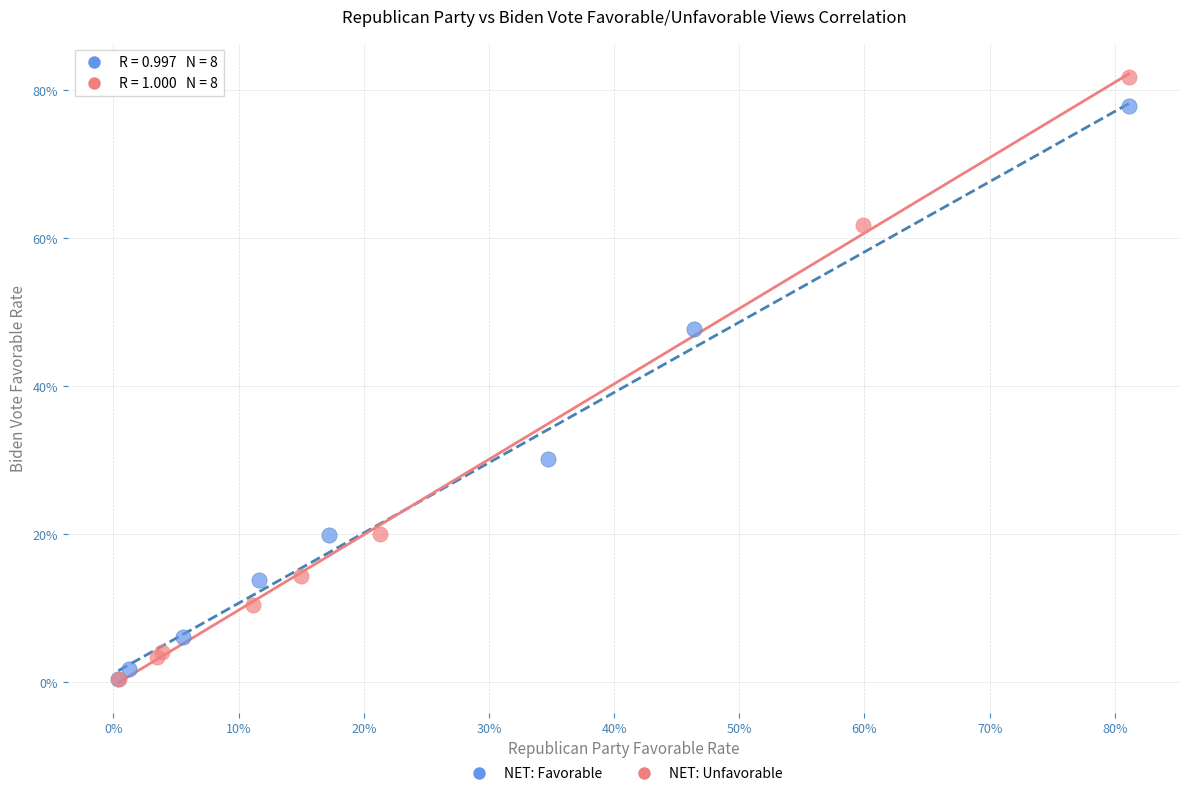

What are all the series names shown in the legend?

NET: Favorable, NET: Unfavorable